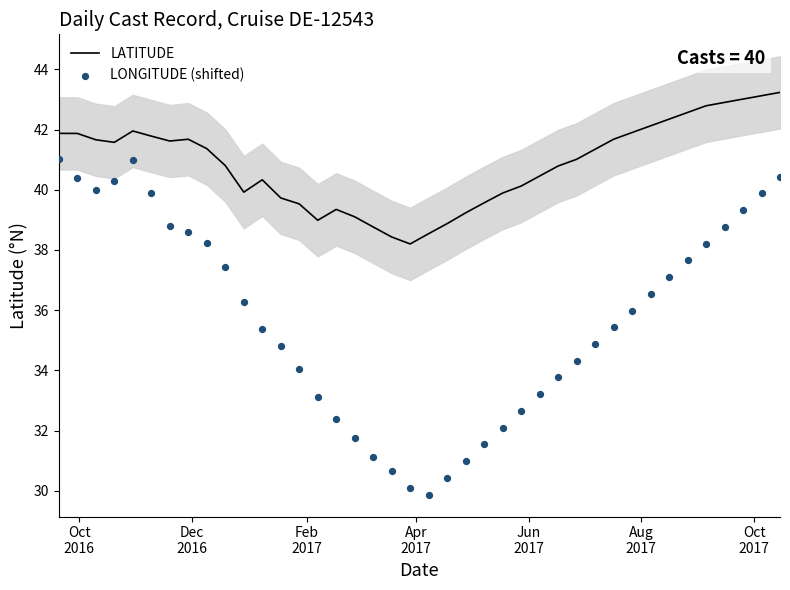

Which series has the largest Y range (max minus min)?

LONGITUDE (shifted)